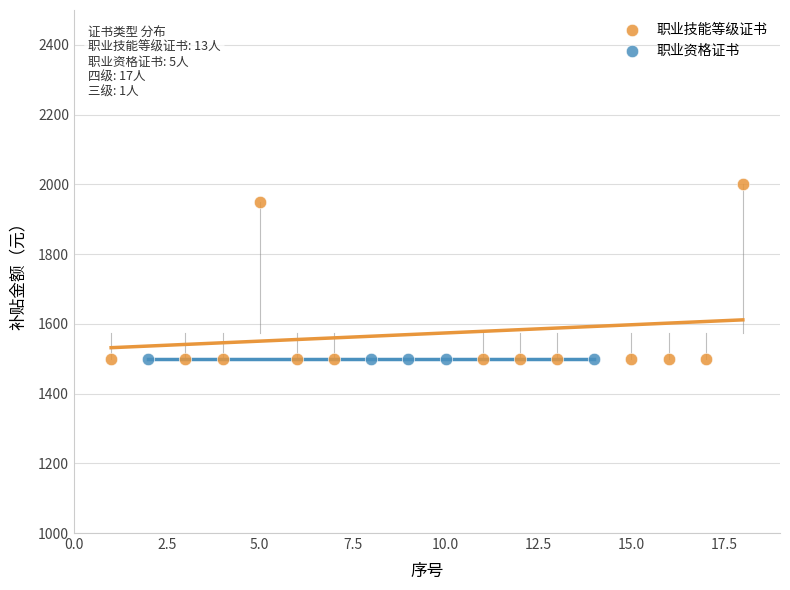

Which series reaches the maximum Y coordinate?

职业技能等级证书